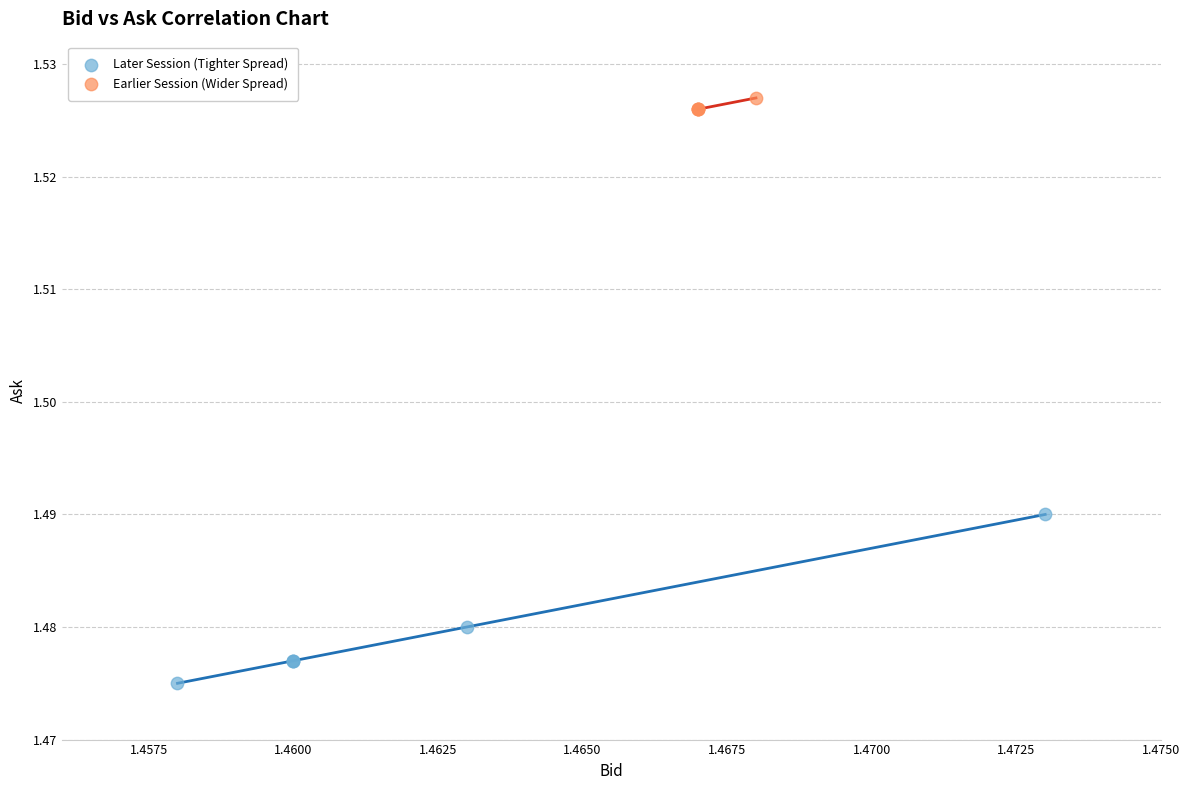

Which series has the largest Y range (max minus min)?

Later Session (Tighter Spread)